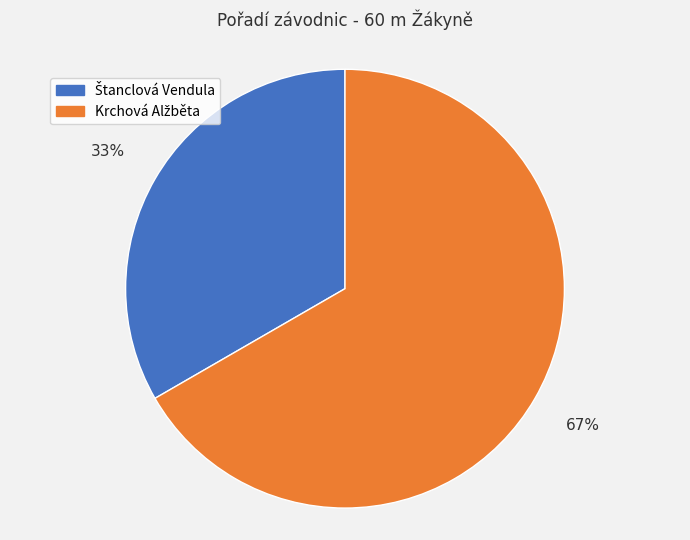

Does any single category account for the majority?

Yes